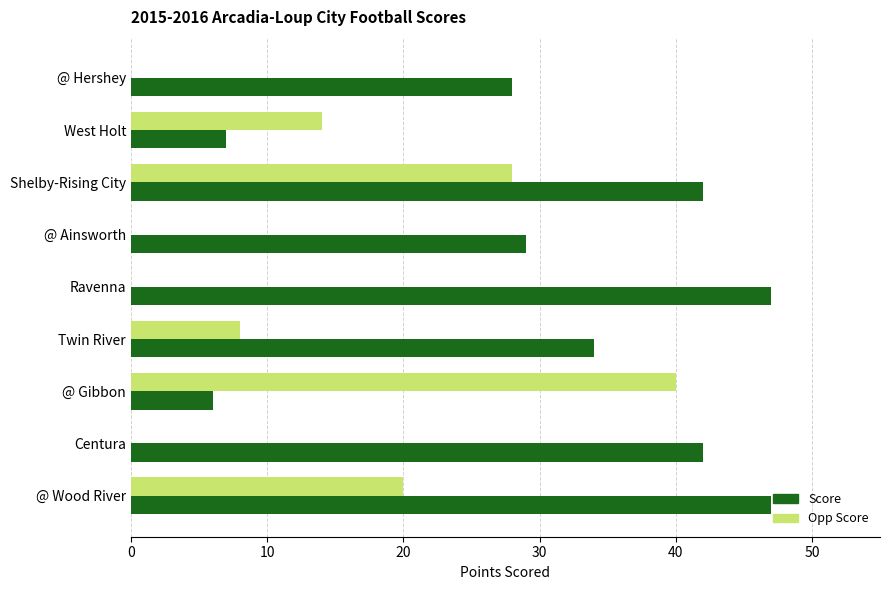

Which category has the highest value in the Opp Score series?

@ Gibbon